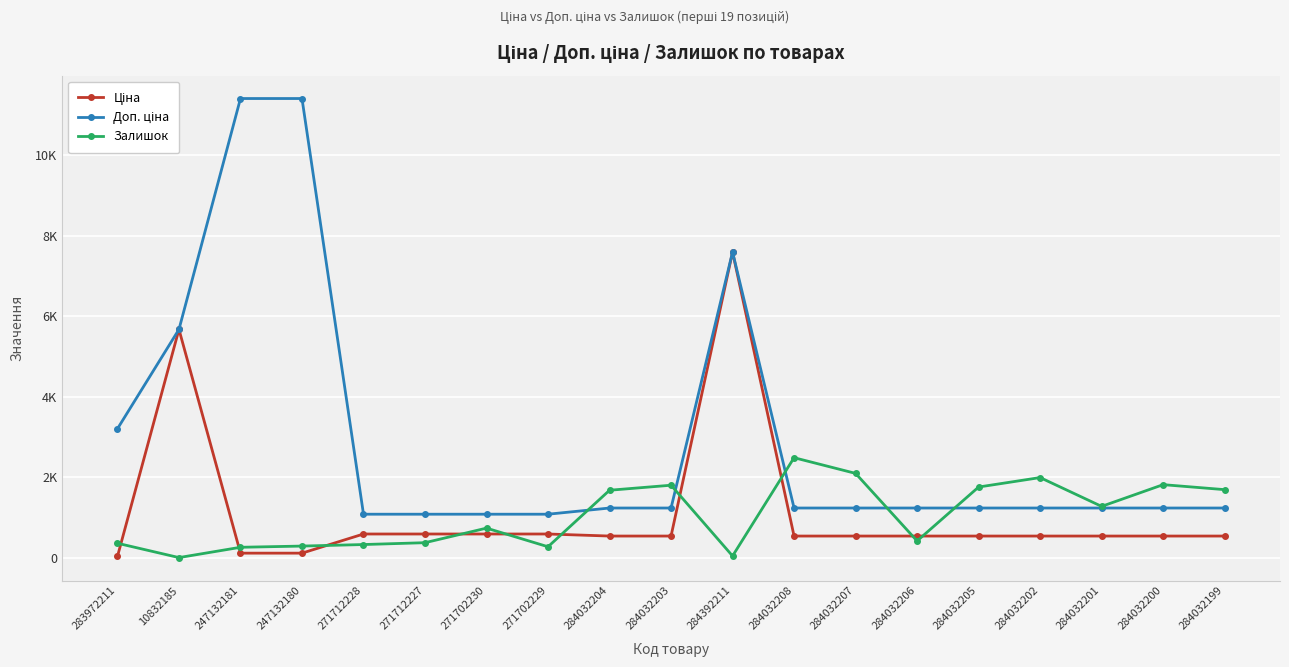

After their last crossing, which series has the higher values: Ціна or Залишок?

Залишок